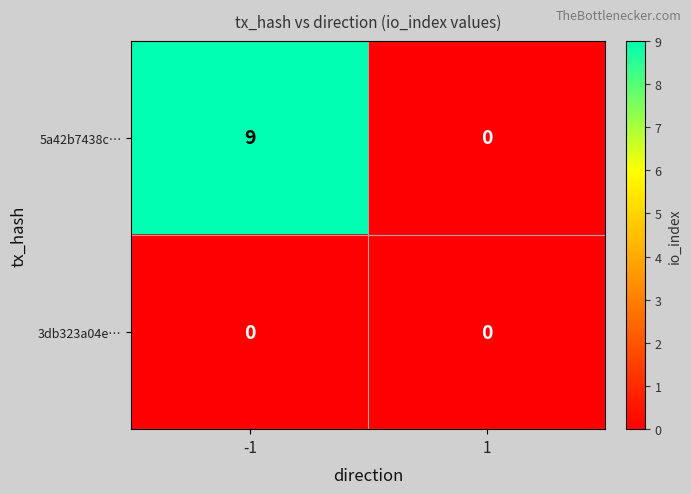

List the labels in order of 5a42b7438c… value, largest first.

-1, 1